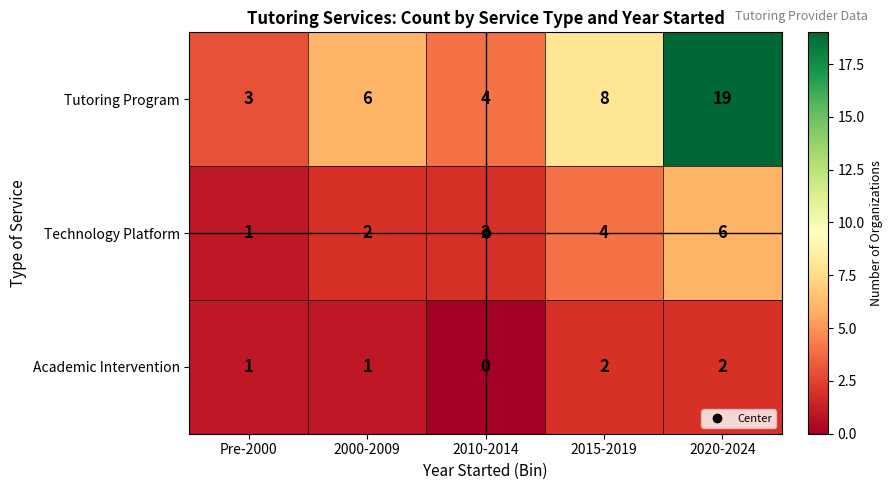

Which label corresponds to the largest value in the chart?

2020-2024